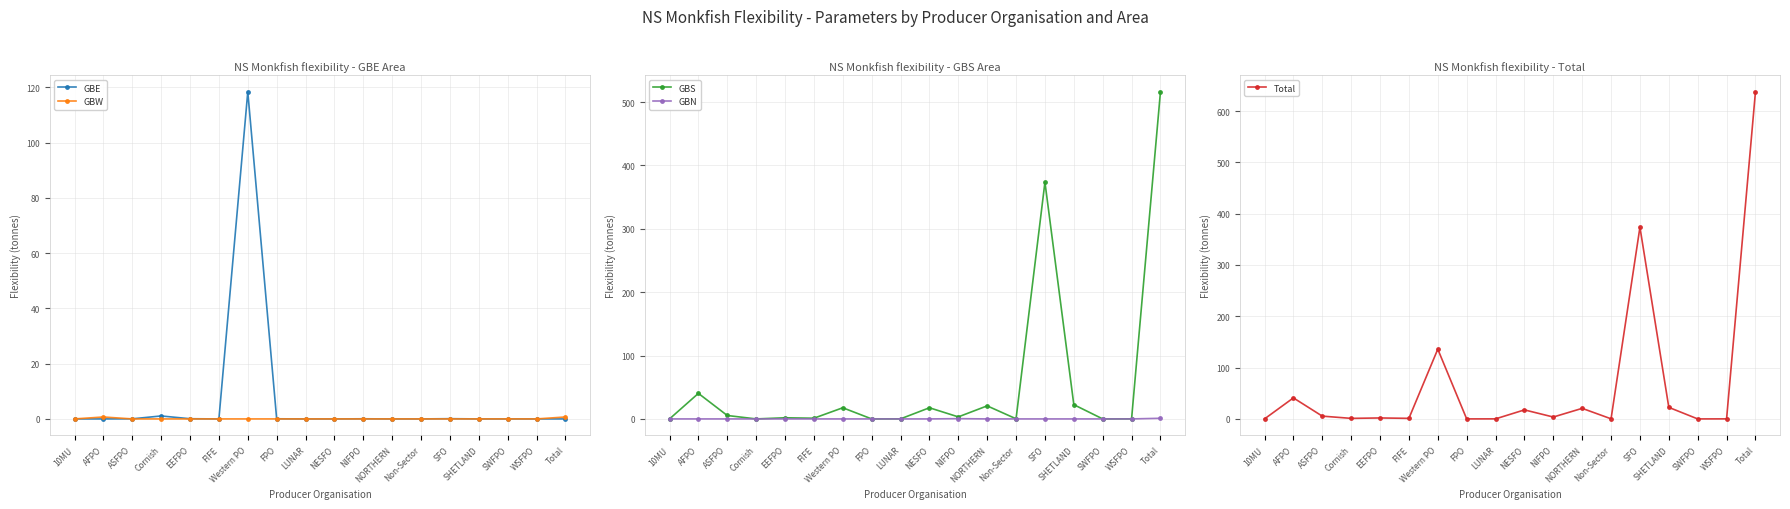

How many interior local peaks does the GBW series have?

2